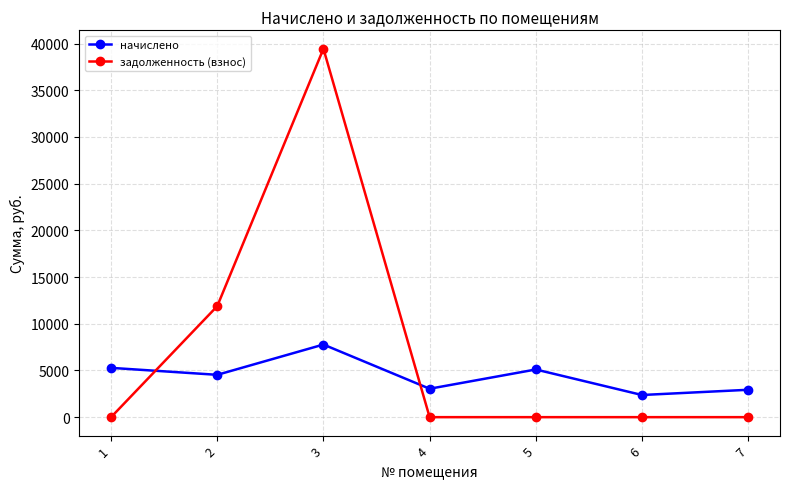

How many series are shown in this chart?

2